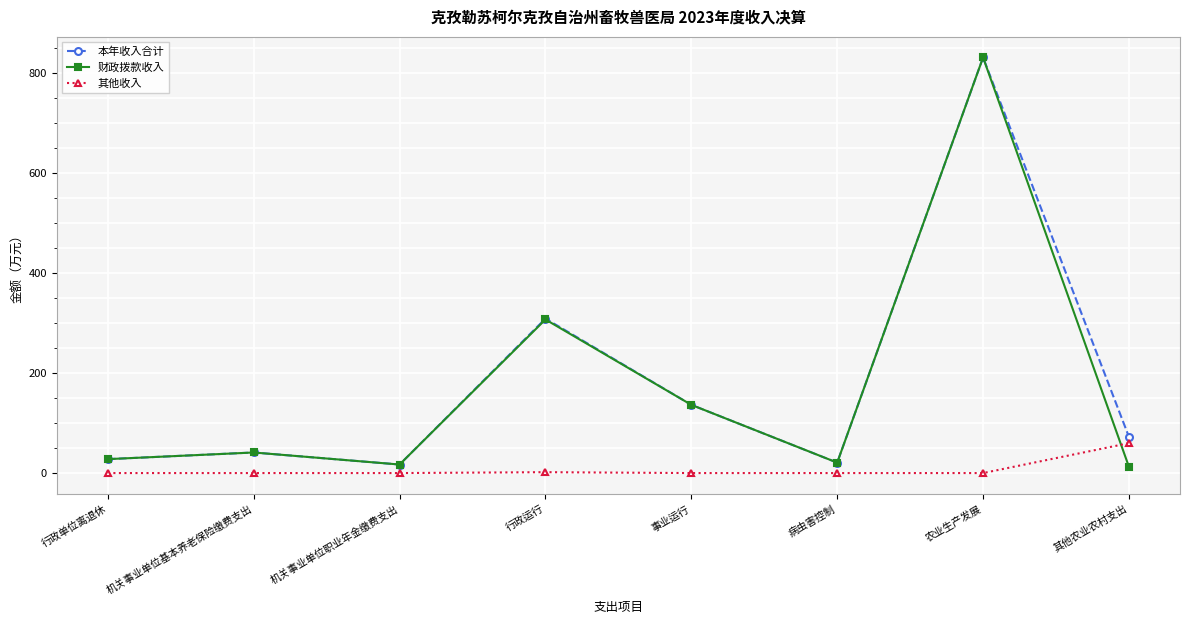

What is the difference between the highest and lowest values at 机关事业单位基本养老保险缴费支出?

41.1